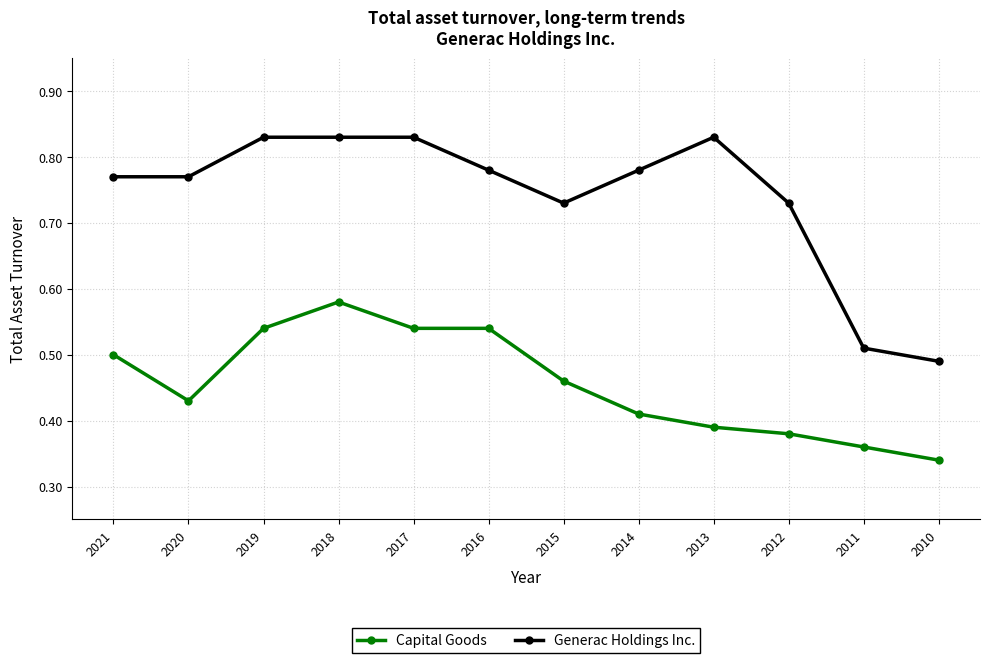

Rank the series at 2018 from lowest to highest value.

Capital Goods, Generac Holdings Inc.